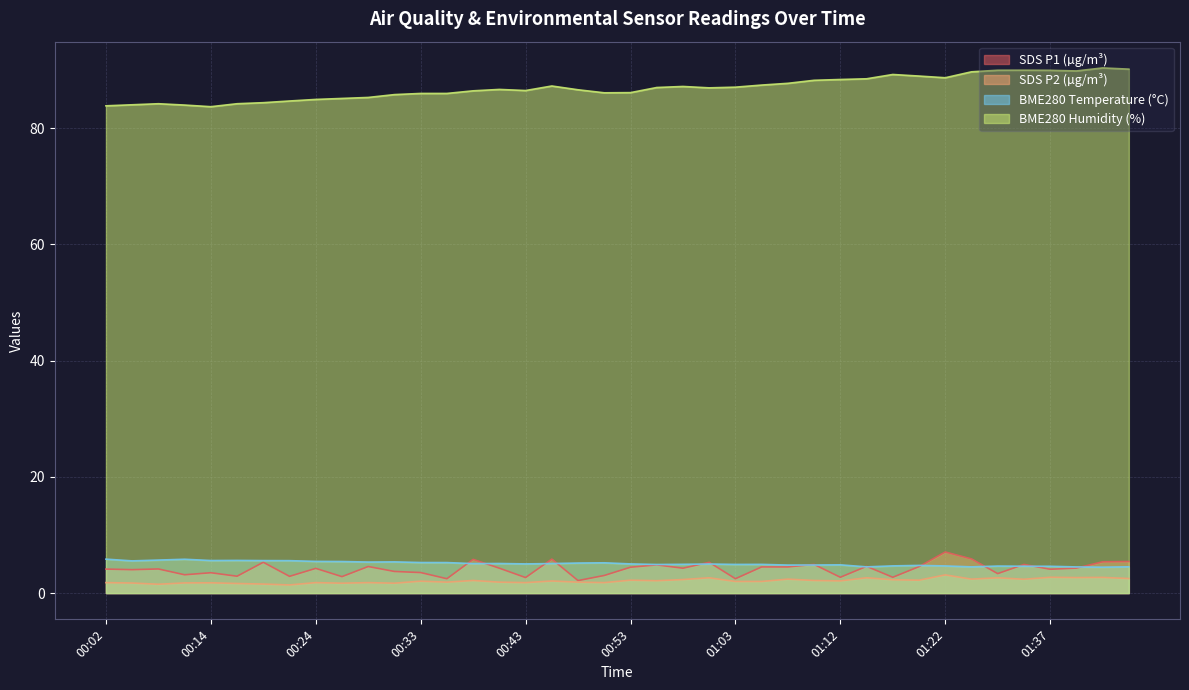

What position from the right is 00:02?

40